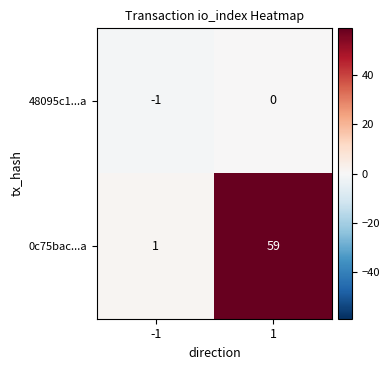

Is it true that 48095c1...a equals 0 at -1?

False